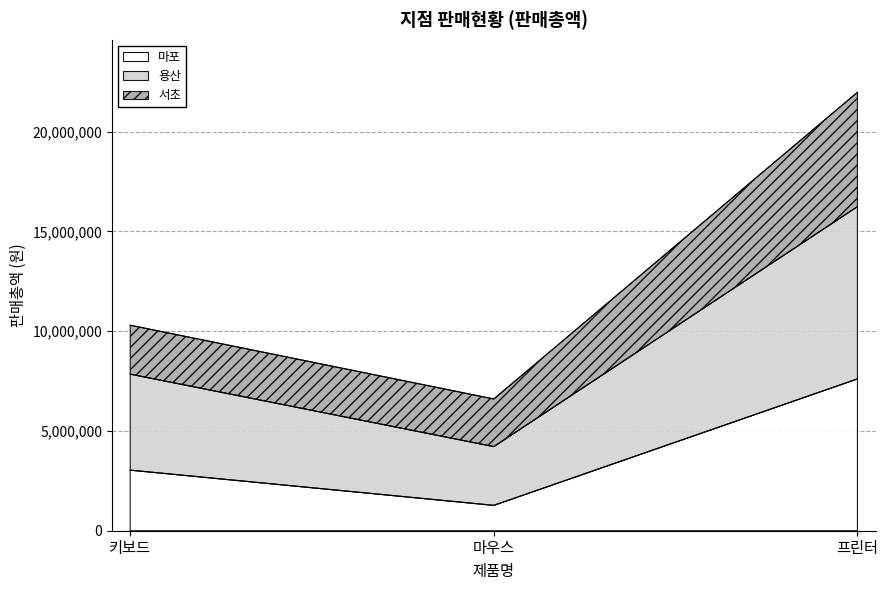

At which category is the sum across all series the highest?

프린터